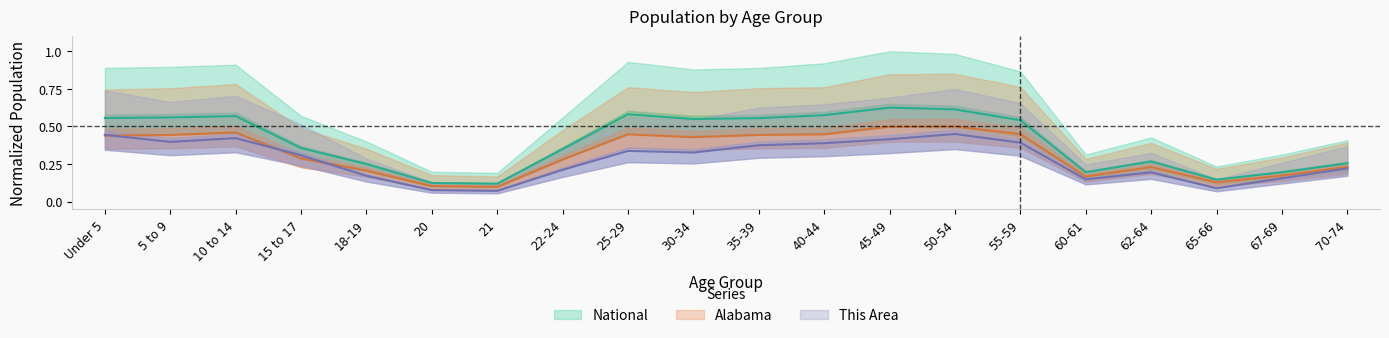

Where is the first local maximum for Alabama?

10 to 14